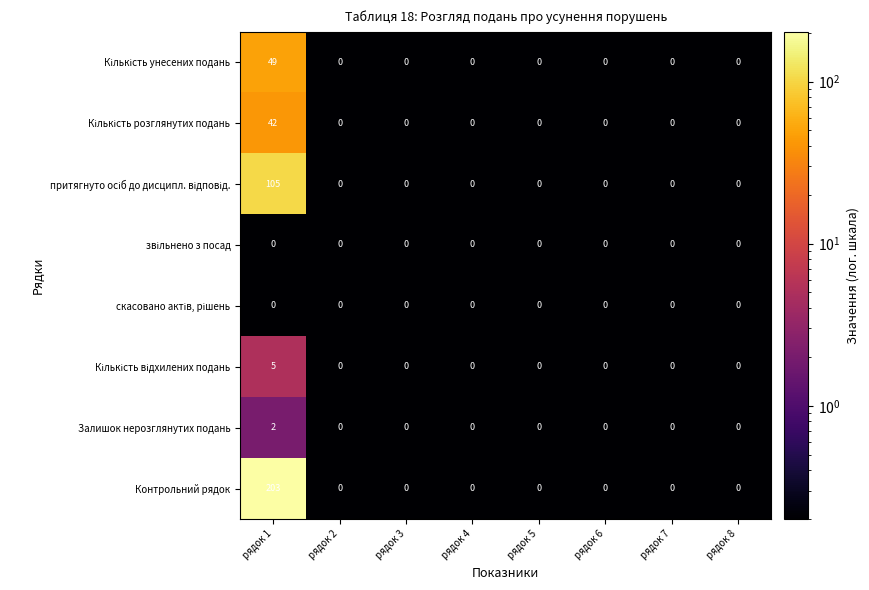

Which series has the largest total across all categories?

Контрольний рядок